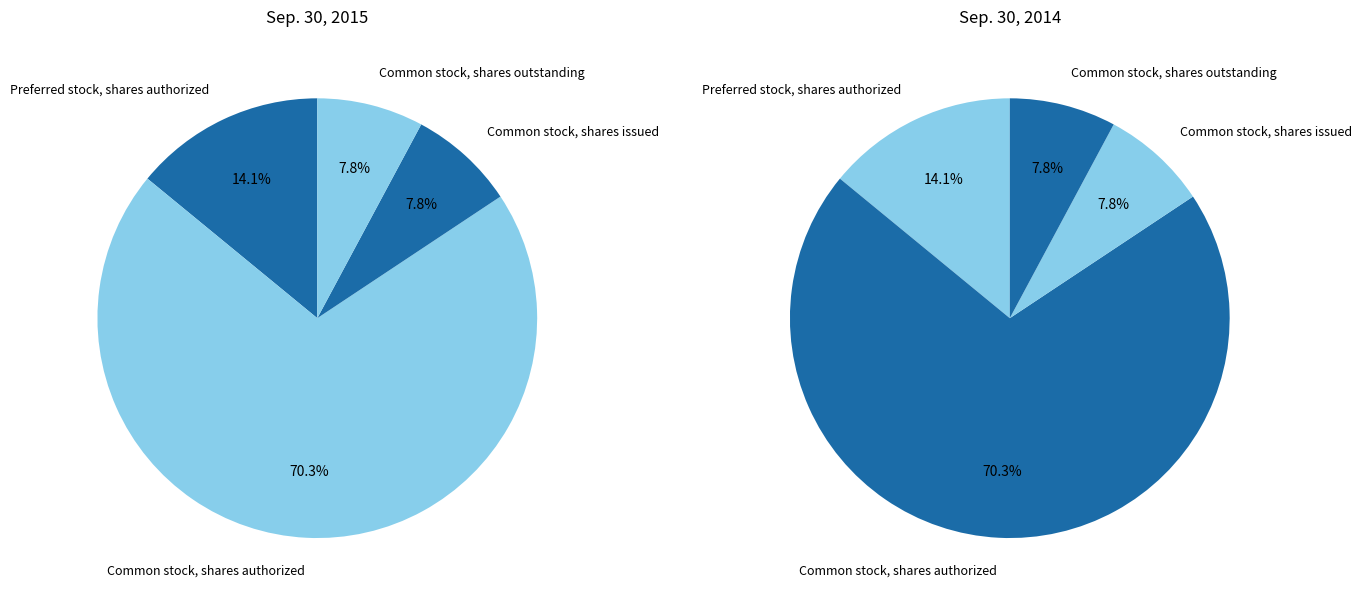

What is the total percentage of Common stock, shares authorized and Common stock, shares outstanding?

78.1%